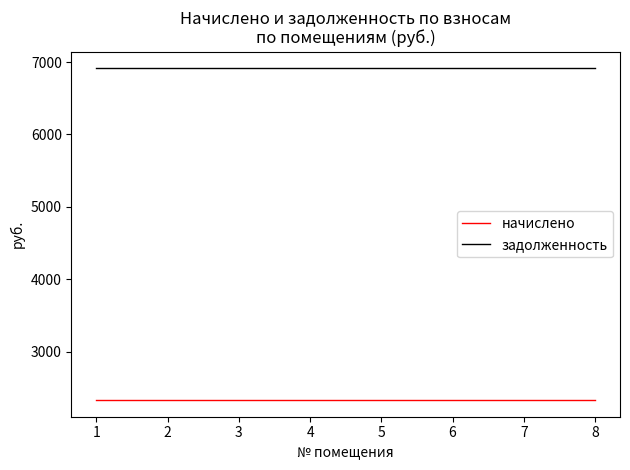

Does the chart have visible grid lines?

No